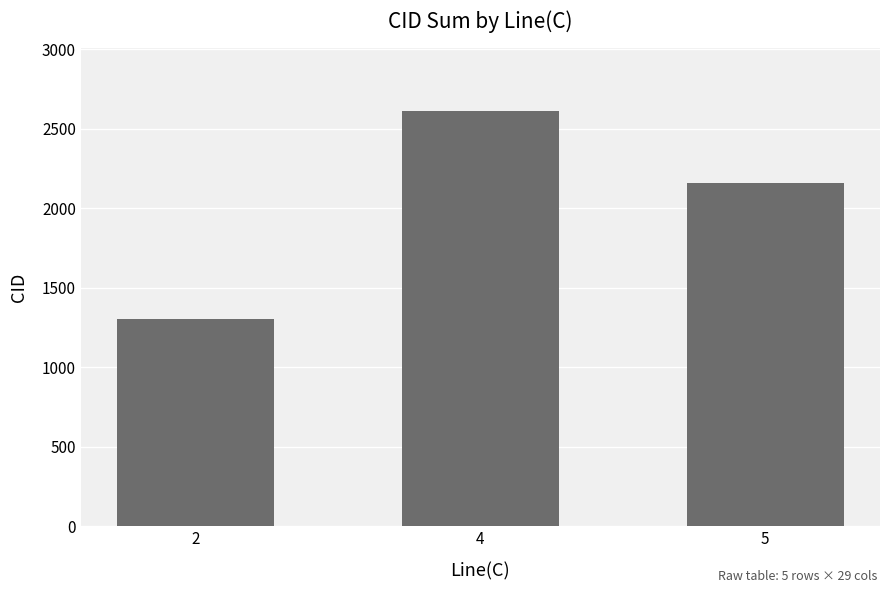

Reading left to right, extract all data points from this chart.

2=1303	4=2612	5=2159